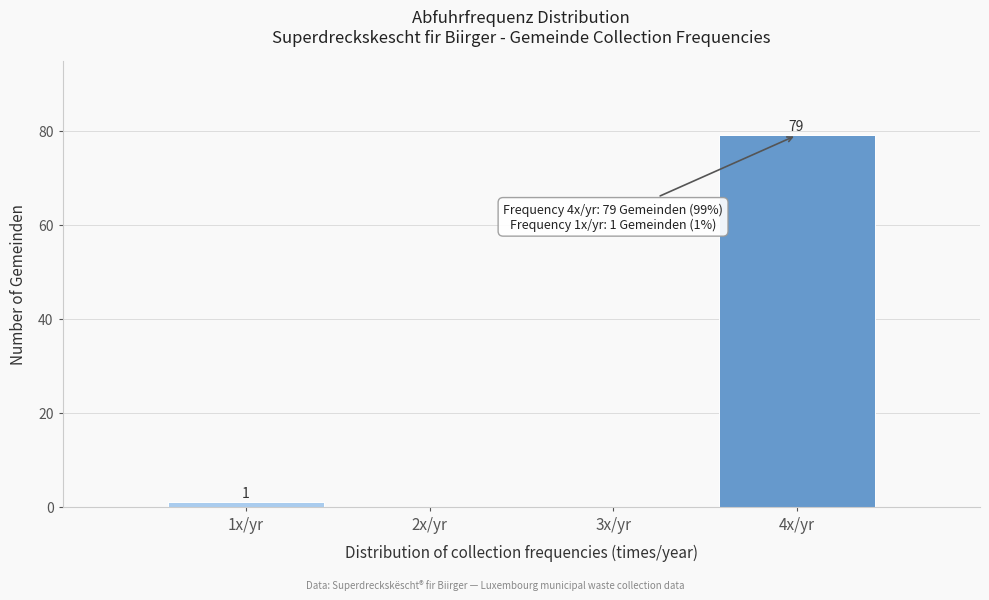

Which range on the x-axis has the tallest bar?

3.5 to 4.5